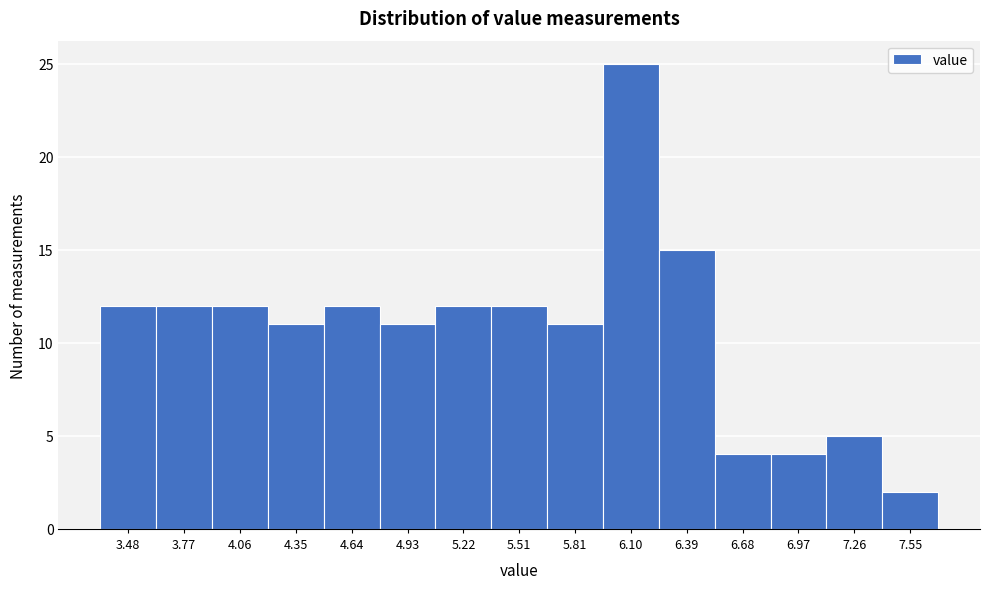

Reading left to right, extract all data points from this chart.

3.48=12	3.77=12	4.06=12	4.35=11	4.64=12	4.93=11	5.22=12	5.51=12	5.81=11	6.10=25	6.39=15	6.68=4	6.97=4	7.26=5	7.55=2